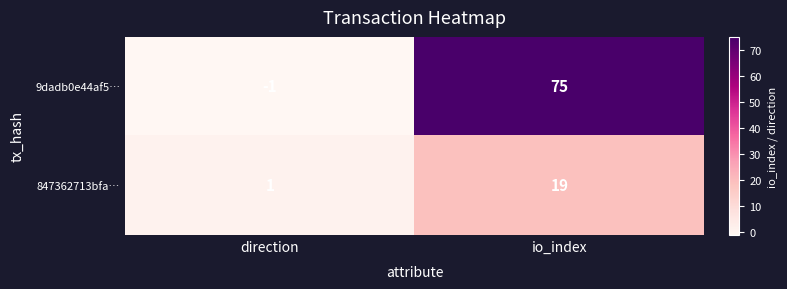

Reading right to left, list all the values displayed in this chart.

9dadb0e44af5…: io_index=75	direction=-1
847362713bfa…: io_index=19	direction=1